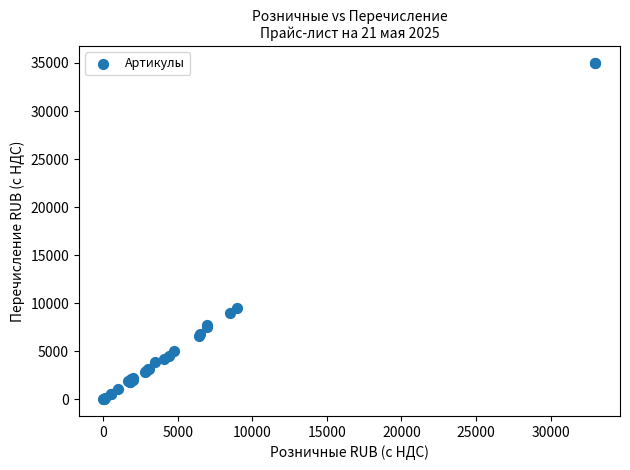

What Y value in the scatter plot is closest to 17513?

9500.0